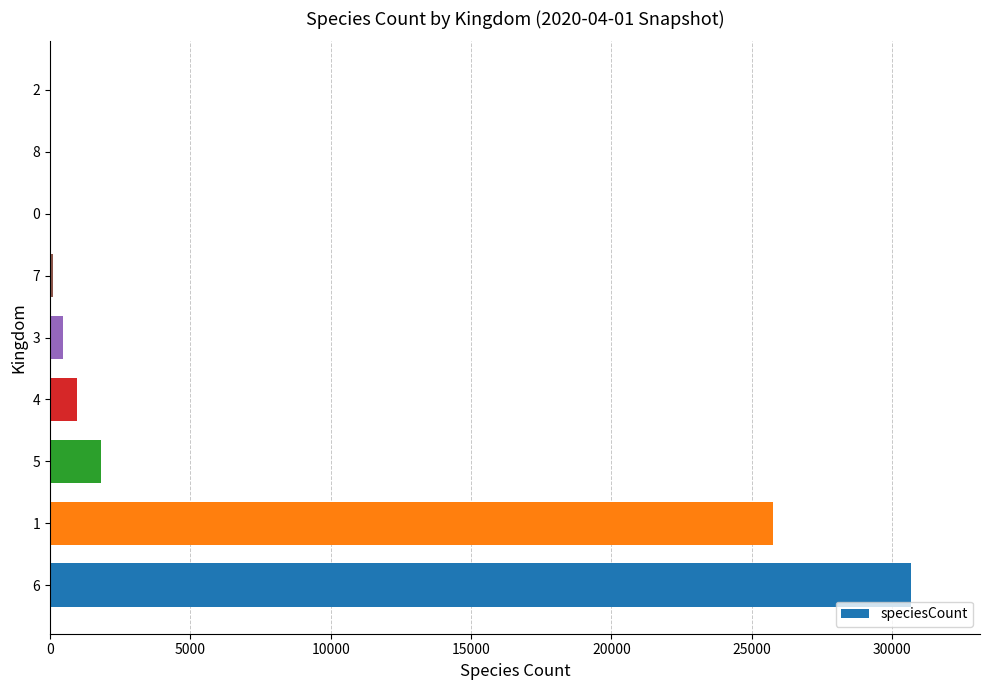

What is the sum of all values?

59845